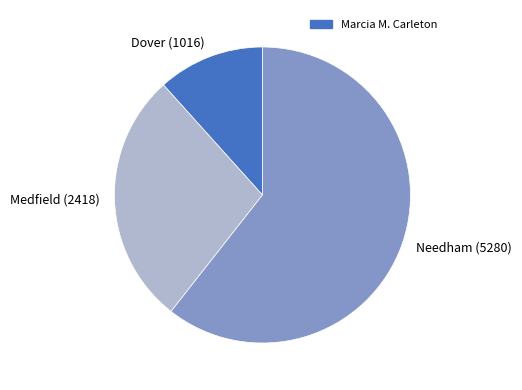

Which slice is the smallest?

Dover